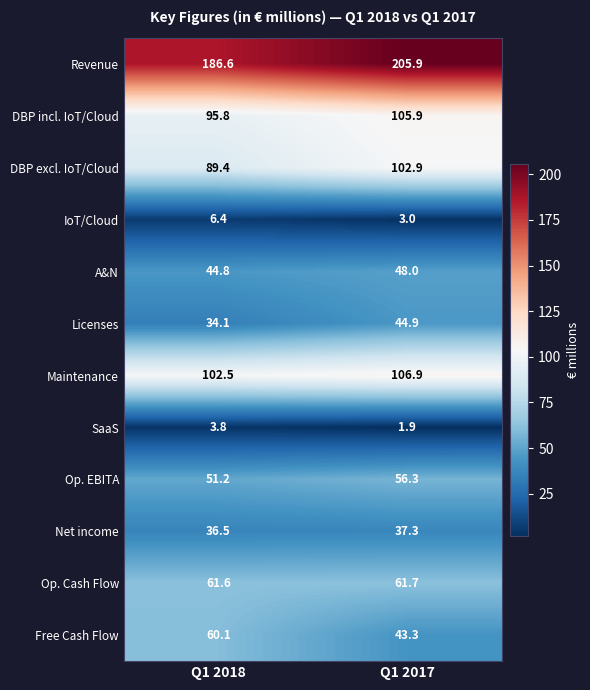

Between Q1 2018 and Q1 2017, which series saw the biggest shift?

Revenue